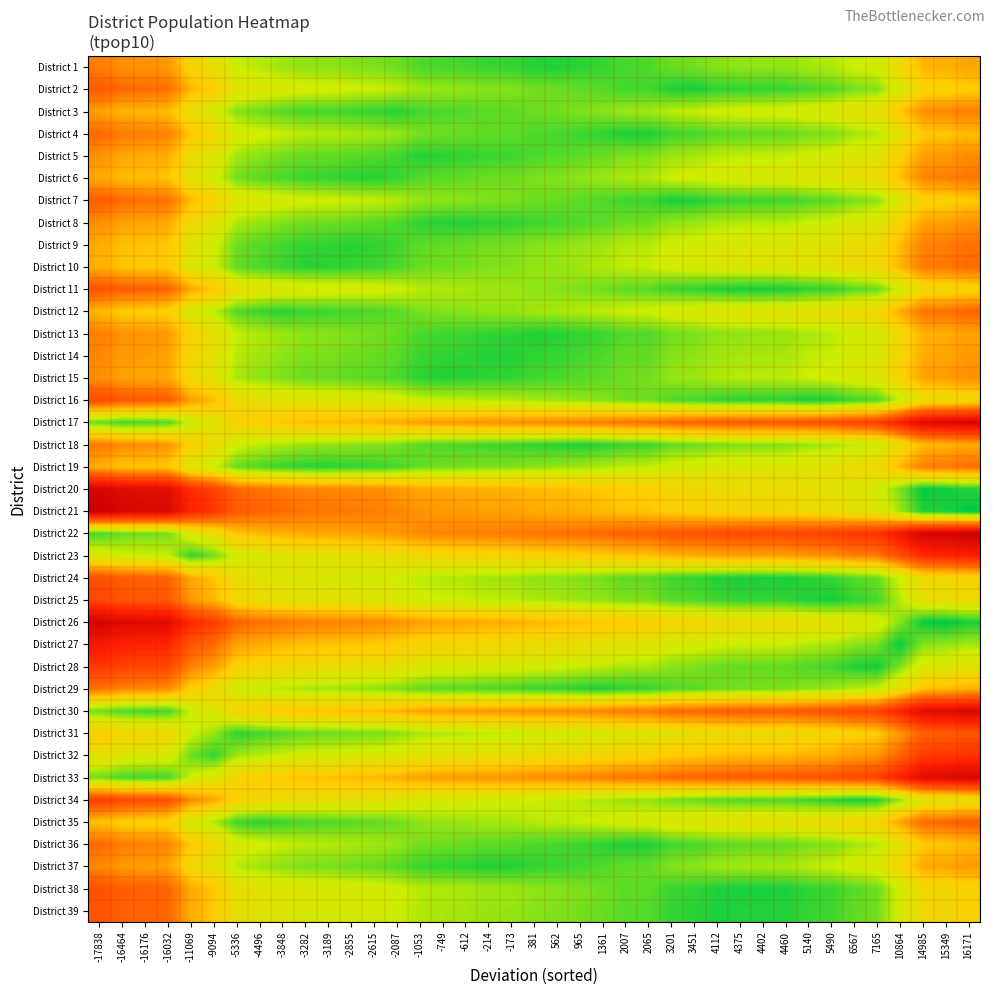

Reading right to left, list all the values displayed in this chart.

District 1: 16171=0.5	15349=0.5	14985=0.6	10864=0.7	7165=0.8	6567=0.8	5490=0.8	5140=0.8	4460=0.9	4402=0.9	4375=0.9	4112=0.9	3451=0.9	3201=0.9	2065=0.9	2007=0.9	1361=0.9	965=1.0	562=1.0	381=1.0	-173=0.9	-214=0.9	-612=0.9	-749=0.9	-1053=0.9	-2087=0.9	-2615=0.9	-2855=0.9	-3189=0.9	-3282=0.9	-3848=0.8	-4496=0.8	-5336=0.8	-9094=0.7	-11069=0.6	-16032=0.5	-16176=0.5	-16464=0.5	-17838=0.4
District 2: 16171=0.6	15349=0.6	14985=0.6	10864=0.8	7165=0.9	6567=0.9	5490=0.9	5140=0.9	4460=0.9	4402=0.9	4375=0.9	4112=1.0	3451=1.0	3201=1.0	2065=0.9	2007=0.9	1361=0.9	965=0.9	562=0.9	381=0.9	-173=0.9	-214=0.9	-612=0.9	-749=0.9	-1053=0.8	-2087=0.8	-2615=0.8	-2855=0.8	-3189=0.8	-3282=0.8	-3848=0.8	-4496=0.7	-5336=0.7	-9094=0.6	-11069=0.6	-16032=0.4	-16176=0.4	-16464=0.4	-17838=0.4
District 3: 16171=0.4	15349=0.5	14985=0.5	10864=0.6	7165=0.7	6567=0.7	5490=0.7	5140=0.8	4460=0.8	4402=0.8	4375=0.8	4112=0.8	3451=0.8	3201=0.8	2065=0.8	2007=0.8	1361=0.9	965=0.9	562=0.9	381=0.9	-173=0.9	-214=0.9	-612=0.9	-749=0.9	-1053=0.9	-2087=1.0	-2615=0.9	-2855=0.9	-3189=0.9	-3282=0.9	-3848=0.9	-4496=0.9	-5336=0.9	-9094=0.8	-11069=0.7	-16032=0.6	-16176=0.6	-16464=0.6	-17838=0.5
District 4: 16171=0.6	15349=0.6	14985=0.6	10864=0.7	7165=0.8	6567=0.8	5490=0.9	5140=0.9	4460=0.9	4402=0.9	4375=0.9	4112=0.9	3451=0.9	3201=0.9	2065=1.0	2007=1.0	1361=1.0	965=0.9	562=0.9	381=0.9	-173=0.9	-214=0.9	-612=0.9	-749=0.9	-1053=0.9	-2087=0.9	-2615=0.8	-2855=0.8	-3189=0.8	-3282=0.8	-3848=0.8	-4496=0.8	-5336=0.8	-9094=0.7	-11069=0.6	-16032=0.5	-16176=0.5	-16464=0.4	-17838=0.4
District 5: 16171=0.5	15349=0.5	14985=0.5	10864=0.6	7165=0.7	6567=0.7	5490=0.8	5140=0.8	4460=0.8	4402=0.8	4375=0.8	4112=0.8	3451=0.8	3201=0.8	2065=0.9	2007=0.9	1361=0.9	965=0.9	562=0.9	381=0.9	-173=0.9	-214=0.9	-612=1.0	-749=1.0	-1053=1.0	-2087=0.9	-2615=0.9	-2855=0.9	-3189=0.9	-3282=0.9	-3848=0.9	-4496=0.9	-5336=0.8	-9094=0.7	-11069=0.7	-16032=0.5	-16176=0.5	-16464=0.5	-17838=0.5
District 6: 16171=0.4	15349=0.5	14985=0.5	10864=0.6	7165=0.7	6567=0.7	5490=0.7	5140=0.7	4460=0.8	4402=0.8	4375=0.8	4112=0.8	3451=0.8	3201=0.8	2065=0.8	2007=0.8	1361=0.8	965=0.9	562=0.9	381=0.9	-173=0.9	-214=0.9	-612=0.9	-749=0.9	-1053=0.9	-2087=0.9	-2615=1.0	-2855=1.0	-3189=0.9	-3282=0.9	-3848=0.9	-4496=0.9	-5336=0.9	-9094=0.8	-11069=0.7	-16032=0.6	-16176=0.6	-16464=0.6	-17838=0.5
District 7: 16171=0.6	15349=0.6	14985=0.6	10864=0.8	7165=0.9	6567=0.9	5490=0.9	5140=0.9	4460=0.9	4402=0.9	4375=0.9	4112=0.9	3451=1.0	3201=1.0	2065=0.9	2007=0.9	1361=0.9	965=0.9	562=0.9	381=0.9	-173=0.9	-214=0.9	-612=0.9	-749=0.9	-1053=0.9	-2087=0.8	-2615=0.8	-2855=0.8	-3189=0.8	-3282=0.8	-3848=0.8	-4496=0.8	-5336=0.7	-9094=0.6	-11069=0.6	-16032=0.4	-16176=0.4	-16464=0.4	-17838=0.4
District 8: 16171=0.5	15349=0.5	14985=0.5	10864=0.6	7165=0.7	6567=0.8	5490=0.8	5140=0.8	4460=0.8	4402=0.8	4375=0.8	4112=0.8	3451=0.9	3201=0.9	2065=0.9	2007=0.9	1361=0.9	965=0.9	562=0.9	381=0.9	-173=1.0	-214=1.0	-612=1.0	-749=1.0	-1053=1.0	-2087=0.9	-2615=0.9	-2855=0.9	-3189=0.9	-3282=0.9	-3848=0.9	-4496=0.9	-5336=0.8	-9094=0.7	-11069=0.7	-16032=0.5	-16176=0.5	-16464=0.5	-17838=0.5
District 9: 16171=0.4	15349=0.4	14985=0.5	10864=0.6	7165=0.7	6567=0.7	5490=0.7	5140=0.7	4460=0.8	4402=0.8	4375=0.8	4112=0.8	3451=0.8	3201=0.8	2065=0.8	2007=0.8	1361=0.8	965=0.9	562=0.9	381=0.9	-173=0.9	-214=0.9	-612=0.9	-749=0.9	-1053=0.9	-2087=0.9	-2615=1.0	-2855=1.0	-3189=1.0	-3282=0.9	-3848=0.9	-4496=0.9	-5336=0.9	-9094=0.8	-11069=0.7	-16032=0.6	-16176=0.6	-16464=0.6	-17838=0.5
District 10: 16171=0.4	15349=0.4	14985=0.4	10864=0.6	7165=0.7	6567=0.7	5490=0.7	5140=0.7	4460=0.7	4402=0.7	4375=0.7	4112=0.8	3451=0.8	3201=0.8	2065=0.8	2007=0.8	1361=0.8	965=0.8	562=0.9	381=0.9	-173=0.9	-214=0.9	-612=0.9	-749=0.9	-1053=0.9	-2087=0.9	-2615=0.9	-2855=0.9	-3189=1.0	-3282=1.0	-3848=0.9	-4496=0.9	-5336=0.9	-9094=0.8	-11069=0.7	-16032=0.6	-16176=0.6	-16464=0.6	-17838=0.5
District 11: 16171=0.6	15349=0.7	14985=0.7	10864=0.8	7165=0.9	6567=0.9	5490=0.9	5140=1.0	4460=1.0	4402=1.0	4375=1.0	4112=1.0	3451=0.9	3201=0.9	2065=0.9	2007=0.9	1361=0.9	965=0.9	562=0.9	381=0.9	-173=0.8	-214=0.8	-612=0.8	-749=0.8	-1053=0.8	-2087=0.8	-2615=0.8	-2855=0.8	-3189=0.8	-3282=0.8	-3848=0.7	-4496=0.7	-5336=0.7	-9094=0.6	-11069=0.5	-16032=0.4	-16176=0.4	-16464=0.4	-17838=0.3
District 12: 16171=0.4	15349=0.4	14985=0.4	10864=0.5	7165=0.6	6567=0.7	5490=0.7	5140=0.7	4460=0.7	4402=0.7	4375=0.7	4112=0.7	3451=0.8	3201=0.8	2065=0.8	2007=0.8	1361=0.8	965=0.8	562=0.8	381=0.8	-173=0.9	-214=0.9	-612=0.9	-749=0.9	-1053=0.9	-2087=0.9	-2615=0.9	-2855=0.9	-3189=0.9	-3282=0.9	-3848=1.0	-4496=0.9	-5336=0.9	-9094=0.8	-11069=0.8	-16032=0.6	-16176=0.6	-16464=0.6	-17838=0.6
District 13: 16171=0.5	15349=0.5	14985=0.6	10864=0.7	7165=0.8	6567=0.8	5490=0.8	5140=0.8	4460=0.9	4402=0.9	4375=0.9	4112=0.9	3451=0.9	3201=0.9	2065=0.9	2007=0.9	1361=0.9	965=1.0	562=1.0	381=1.0	-173=1.0	-214=1.0	-612=0.9	-749=0.9	-1053=0.9	-2087=0.9	-2615=0.9	-2855=0.9	-3189=0.9	-3282=0.9	-3848=0.8	-4496=0.8	-5336=0.8	-9094=0.7	-11069=0.6	-16032=0.5	-16176=0.5	-16464=0.5	-17838=0.4
District 14: 16171=0.5	15349=0.5	14985=0.5	10864=0.7	7165=0.8	6567=0.8	5490=0.8	5140=0.8	4460=0.8	4402=0.8	4375=0.8	4112=0.8	3451=0.9	3201=0.9	2065=0.9	2007=0.9	1361=0.9	965=0.9	562=0.9	381=1.0	-173=1.0	-214=1.0	-612=1.0	-749=1.0	-1053=0.9	-2087=0.9	-2615=0.9	-2855=0.9	-3189=0.9	-3282=0.9	-3848=0.9	-4496=0.8	-5336=0.8	-9094=0.7	-11069=0.7	-16032=0.5	-16176=0.5	-16464=0.5	-17838=0.5
District 15: 16171=0.5	15349=0.5	14985=0.5	10864=0.6	7165=0.7	6567=0.8	5490=0.8	5140=0.8	4460=0.8	4402=0.8	4375=0.8	4112=0.8	3451=0.8	3201=0.9	2065=0.9	2007=0.9	1361=0.9	965=0.9	562=0.9	381=0.9	-173=0.9	-214=1.0	-612=1.0	-749=1.0	-1053=1.0	-2087=0.9	-2615=0.9	-2855=0.9	-3189=0.9	-3282=0.9	-3848=0.9	-4496=0.9	-5336=0.8	-9094=0.7	-11069=0.7	-16032=0.5	-16176=0.5	-16464=0.5	-17838=0.5
District 16: 16171=0.7	15349=0.7	14985=0.7	10864=0.8	7165=0.9	6567=0.9	5490=1.0	5140=1.0	4460=1.0	4402=1.0	4375=1.0	4112=0.9	3451=0.9	3201=0.9	2065=0.9	2007=0.9	1361=0.9	965=0.9	562=0.8	381=0.8	-173=0.8	-214=0.8	-612=0.8	-749=0.8	-1053=0.8	-2087=0.8	-2615=0.8	-2855=0.7	-3189=0.7	-3282=0.7	-3848=0.7	-4496=0.7	-5336=0.7	-9094=0.6	-11069=0.5	-16032=0.4	-16176=0.4	-16464=0.4	-17838=0.3
District 17: 16171=0.0	15349=0.1	14985=0.1	10864=0.2	7165=0.3	6567=0.3	5490=0.3	5140=0.3	4460=0.4	4402=0.4	4375=0.4	4112=0.4	3451=0.4	3201=0.4	2065=0.4	2007=0.4	1361=0.4	965=0.5	562=0.5	381=0.5	-173=0.5	-214=0.5	-612=0.5	-749=0.5	-1053=0.5	-2087=0.5	-2615=0.6	-2855=0.6	-3189=0.6	-3282=0.6	-3848=0.6	-4496=0.6	-5336=0.6	-9094=0.7	-11069=0.8	-16032=0.9	-16176=0.9	-16464=0.9	-17838=0.9
District 18: 16171=0.5	15349=0.6	14985=0.6	10864=0.7	7165=0.8	6567=0.8	5490=0.8	5140=0.8	4460=0.9	4402=0.9	4375=0.9	4112=0.9	3451=0.9	3201=0.9	2065=0.9	2007=0.9	1361=1.0	965=1.0	562=1.0	381=1.0	-173=0.9	-214=0.9	-612=0.9	-749=0.9	-1053=0.9	-2087=0.9	-2615=0.9	-2855=0.9	-3189=0.9	-3282=0.8	-3848=0.8	-4496=0.8	-5336=0.8	-9094=0.7	-11069=0.6	-16032=0.5	-16176=0.5	-16464=0.5	-17838=0.4
District 19: 16171=0.4	15349=0.4	14985=0.4	10864=0.6	7165=0.7	6567=0.7	5490=0.7	5140=0.7	4460=0.7	4402=0.7	4375=0.7	4112=0.8	3451=0.8	3201=0.8	2065=0.8	2007=0.8	1361=0.8	965=0.8	562=0.9	381=0.9	-173=0.9	-214=0.9	-612=0.9	-749=0.9	-1053=0.9	-2087=0.9	-2615=0.9	-2855=1.0	-3189=1.0	-3282=1.0	-3848=0.9	-4496=0.9	-5336=0.9	-9094=0.8	-11069=0.7	-16032=0.6	-16176=0.6	-16464=0.6	-17838=0.5
District 20: 16171=1.0	15349=1.0	14985=1.0	10864=0.9	7165=0.8	6567=0.8	5490=0.7	5140=0.7	4460=0.7	4402=0.7	4375=0.7	4112=0.7	3451=0.7	3201=0.7	2065=0.6	2007=0.6	1361=0.6	965=0.6	562=0.6	381=0.6	-173=0.6	-214=0.6	-612=0.5	-749=0.5	-1053=0.5	-2087=0.5	-2615=0.5	-2855=0.5	-3189=0.5	-3282=0.5	-3848=0.4	-4496=0.4	-5336=0.4	-9094=0.3	-11069=0.2	-16032=0.1	-16176=0.1	-16464=0.1	-17838=0.0
District 21: 16171=1.0	15349=1.0	14985=1.0	10864=0.8	7165=0.7	6567=0.7	5490=0.7	5140=0.7	4460=0.7	4402=0.7	4375=0.7	4112=0.6	3451=0.6	3201=0.6	2065=0.6	2007=0.6	1361=0.6	965=0.6	562=0.5	381=0.5	-173=0.5	-214=0.5	-612=0.5	-749=0.5	-1053=0.5	-2087=0.5	-2615=0.4	-2855=0.4	-3189=0.4	-3282=0.4	-3848=0.4	-4496=0.4	-5336=0.4	-9094=0.3	-11069=0.2	-16032=0.1	-16176=0.0	-16464=0.0	-17838=0.0
District 22: 16171=0.0	15349=0.0	14985=0.0	10864=0.1	7165=0.2	6567=0.3	5490=0.3	5140=0.3	4460=0.3	4402=0.3	4375=0.3	4112=0.3	3451=0.3	3201=0.4	2065=0.4	2007=0.4	1361=0.4	965=0.4	562=0.4	381=0.4	-173=0.4	-214=0.4	-612=0.5	-749=0.5	-1053=0.5	-2087=0.5	-2615=0.5	-2855=0.5	-3189=0.5	-3282=0.5	-3848=0.5	-4496=0.6	-5336=0.6	-9094=0.7	-11069=0.7	-16032=0.9	-16176=0.9	-16464=0.9	-17838=0.9
District 23: 16171=0.2	15349=0.2	14985=0.2	10864=0.3	7165=0.4	6567=0.5	5490=0.5	5140=0.5	4460=0.5	4402=0.5	4375=0.5	4112=0.5	3451=0.5	3201=0.5	2065=0.6	2007=0.6	1361=0.6	965=0.6	562=0.6	381=0.6	-173=0.6	-214=0.6	-612=0.7	-749=0.7	-1053=0.7	-2087=0.7	-2615=0.7	-2855=0.7	-3189=0.7	-3282=0.7	-3848=0.7	-4496=0.8	-5336=0.8	-9094=0.9	-11069=0.9	-16032=0.8	-16176=0.8	-16464=0.8	-17838=0.8
District 24: 16171=0.6	15349=0.7	14985=0.7	10864=0.8	7165=0.9	6567=0.9	5490=0.9	5140=1.0	4460=1.0	4402=1.0	4375=1.0	4112=1.0	3451=0.9	3201=0.9	2065=0.9	2007=0.9	1361=0.9	965=0.9	562=0.9	381=0.9	-173=0.8	-214=0.8	-612=0.8	-749=0.8	-1053=0.8	-2087=0.8	-2615=0.8	-2855=0.8	-3189=0.8	-3282=0.8	-3848=0.7	-4496=0.7	-5336=0.7	-9094=0.6	-11069=0.5	-16032=0.4	-16176=0.4	-16464=0.4	-17838=0.3
District 25: 16171=0.7	15349=0.7	14985=0.7	10864=0.8	7165=0.9	6567=0.9	5490=1.0	5140=1.0	4460=0.9	4402=0.9	4375=0.9	4112=0.9	3451=0.9	3201=0.9	2065=0.9	2007=0.9	1361=0.9	965=0.8	562=0.8	381=0.8	-173=0.8	-214=0.8	-612=0.8	-749=0.8	-1053=0.8	-2087=0.8	-2615=0.7	-2855=0.7	-3189=0.7	-3282=0.7	-3848=0.7	-4496=0.7	-5336=0.7	-9094=0.6	-11069=0.5	-16032=0.4	-16176=0.4	-16464=0.3	-17838=0.3
District 26: 16171=1.0	15349=1.0	14985=1.0	10864=0.9	7165=0.8	6567=0.7	5490=0.7	5140=0.7	4460=0.7	4402=0.7	4375=0.7	4112=0.7	3451=0.6	3201=0.6	2065=0.6	2007=0.6	1361=0.6	965=0.6	562=0.6	381=0.6	-173=0.5	-214=0.5	-612=0.5	-749=0.5	-1053=0.5	-2087=0.5	-2615=0.5	-2855=0.5	-3189=0.5	-3282=0.5	-3848=0.4	-4496=0.4	-5336=0.4	-9094=0.3	-11069=0.2	-16032=0.1	-16176=0.1	-16464=0.1	-17838=0.0
District 27: 16171=0.8	15349=0.9	14985=0.9	10864=1.0	7165=0.9	6567=0.9	5490=0.8	5140=0.8	4460=0.8	4402=0.8	4375=0.8	4112=0.8	3451=0.8	3201=0.8	2065=0.7	2007=0.7	1361=0.7	965=0.7	562=0.7	381=0.7	-173=0.7	-214=0.7	-612=0.7	-749=0.7	-1053=0.6	-2087=0.6	-2615=0.6	-2855=0.6	-3189=0.6	-3282=0.6	-3848=0.6	-4496=0.5	-5336=0.5	-9094=0.4	-11069=0.4	-16032=0.2	-16176=0.2	-16464=0.2	-17838=0.2
District 28: 16171=0.7	15349=0.7	14985=0.8	10864=0.9	7165=1.0	6567=1.0	5490=0.9	5140=0.9	4460=0.9	4402=0.9	4375=0.9	4112=0.9	3451=0.9	3201=0.9	2065=0.8	2007=0.8	1361=0.8	965=0.8	562=0.8	381=0.8	-173=0.8	-214=0.8	-612=0.8	-749=0.8	-1053=0.7	-2087=0.7	-2615=0.7	-2855=0.7	-3189=0.7	-3282=0.7	-3848=0.7	-4496=0.6	-5336=0.6	-9094=0.5	-11069=0.5	-16032=0.3	-16176=0.3	-16464=0.3	-17838=0.3
District 29: 16171=0.5	15349=0.6	14985=0.6	10864=0.7	7165=0.8	6567=0.8	5490=0.9	5140=0.9	4460=0.9	4402=0.9	4375=0.9	4112=0.9	3451=0.9	3201=0.9	2065=0.9	2007=1.0	1361=1.0	965=1.0	562=0.9	381=0.9	-173=0.9	-214=0.9	-612=0.9	-749=0.9	-1053=0.9	-2087=0.9	-2615=0.9	-2855=0.8	-3189=0.8	-3282=0.8	-3848=0.8	-4496=0.8	-5336=0.8	-9094=0.7	-11069=0.6	-16032=0.5	-16176=0.5	-16464=0.5	-17838=0.4
District 30: 16171=0.0	15349=0.1	14985=0.1	10864=0.2	7165=0.3	6567=0.3	5490=0.3	5140=0.4	4460=0.4	4402=0.4	4375=0.4	4112=0.4	3451=0.4	3201=0.4	2065=0.4	2007=0.4	1361=0.5	965=0.5	562=0.5	381=0.5	-173=0.5	-214=0.5	-612=0.5	-749=0.5	-1053=0.5	-2087=0.6	-2615=0.6	-2855=0.6	-3189=0.6	-3282=0.6	-3848=0.6	-4496=0.6	-5336=0.6	-9094=0.7	-11069=0.8	-16032=0.9	-16176=0.9	-16464=0.9	-17838=0.9
District 31: 16171=0.4	15349=0.4	14985=0.4	10864=0.5	7165=0.6	6567=0.6	5490=0.7	5140=0.7	4460=0.7	4402=0.7	4375=0.7	4112=0.7	3451=0.7	3201=0.7	2065=0.7	2007=0.7	1361=0.8	965=0.8	562=0.8	381=0.8	-173=0.8	-214=0.8	-612=0.8	-749=0.8	-1053=0.8	-2087=0.9	-2615=0.9	-2855=0.9	-3189=0.9	-3282=0.9	-3848=0.9	-4496=0.9	-5336=1.0	-9094=0.9	-11069=0.8	-16032=0.7	-16176=0.7	-16464=0.6	-17838=0.6
District 32: 16171=0.2	15349=0.3	14985=0.3	10864=0.4	7165=0.5	6567=0.5	5490=0.5	5140=0.6	4460=0.6	4402=0.6	4375=0.6	4112=0.6	3451=0.6	3201=0.6	2065=0.6	2007=0.6	1361=0.7	965=0.7	562=0.7	381=0.7	-173=0.7	-214=0.7	-612=0.7	-749=0.7	-1053=0.7	-2087=0.8	-2615=0.8	-2855=0.8	-3189=0.8	-3282=0.8	-3848=0.8	-4496=0.8	-5336=0.8	-9094=0.9	-11069=0.9	-16032=0.8	-16176=0.8	-16464=0.7	-17838=0.7
District 33: 16171=0.0	15349=0.1	14985=0.1	10864=0.2	7165=0.3	6567=0.3	5490=0.3	5140=0.3	4460=0.4	4402=0.4	4375=0.4	4112=0.4	3451=0.4	3201=0.4	2065=0.4	2007=0.4	1361=0.5	965=0.5	562=0.5	381=0.5	-173=0.5	-214=0.5	-612=0.5	-749=0.5	-1053=0.5	-2087=0.5	-2615=0.6	-2855=0.6	-3189=0.6	-3282=0.6	-3848=0.6	-4496=0.6	-5336=0.6	-9094=0.7	-11069=0.8	-16032=0.9	-16176=0.9	-16464=0.9	-17838=0.9
District 34: 16171=0.7	15349=0.7	14985=0.7	10864=0.9	7165=1.0	6567=1.0	5490=0.9	5140=0.9	4460=0.9	4402=0.9	4375=0.9	4112=0.9	3451=0.9	3201=0.9	2065=0.9	2007=0.8	1361=0.8	965=0.8	562=0.8	381=0.8	-173=0.8	-214=0.8	-612=0.8	-749=0.8	-1053=0.8	-2087=0.7	-2615=0.7	-2855=0.7	-3189=0.7	-3282=0.7	-3848=0.7	-4496=0.7	-5336=0.6	-9094=0.5	-11069=0.5	-16032=0.3	-16176=0.3	-16464=0.3	-17838=0.3
District 35: 16171=0.4	15349=0.4	14985=0.4	10864=0.5	7165=0.6	6567=0.6	5490=0.7	5140=0.7	4460=0.7	4402=0.7	4375=0.7	4112=0.7	3451=0.7	3201=0.7	2065=0.8	2007=0.8	1361=0.8	965=0.8	562=0.8	381=0.8	-173=0.8	-214=0.8	-612=0.8	-749=0.9	-1053=0.9	-2087=0.9	-2615=0.9	-2855=0.9	-3189=0.9	-3282=0.9	-3848=0.9	-4496=1.0	-5336=0.9	-9094=0.8	-11069=0.8	-16032=0.6	-16176=0.6	-16464=0.6	-17838=0.6
District 36: 16171=0.6	15349=0.6	14985=0.6	10864=0.7	7165=0.8	6567=0.8	5490=0.9	5140=0.9	4460=0.9	4402=0.9	4375=0.9	4112=0.9	3451=0.9	3201=0.9	2065=1.0	2007=1.0	1361=1.0	965=0.9	562=0.9	381=0.9	-173=0.9	-214=0.9	-612=0.9	-749=0.9	-1053=0.9	-2087=0.9	-2615=0.8	-2855=0.8	-3189=0.8	-3282=0.8	-3848=0.8	-4496=0.8	-5336=0.8	-9094=0.7	-11069=0.6	-16032=0.5	-16176=0.5	-16464=0.4	-17838=0.4
District 37: 16171=0.5	15349=0.5	14985=0.5	10864=0.7	7165=0.8	6567=0.8	5490=0.8	5140=0.8	4460=0.8	4402=0.8	4375=0.8	4112=0.8	3451=0.9	3201=0.9	2065=0.9	2007=0.9	1361=0.9	965=0.9	562=0.9	381=0.9	-173=1.0	-214=1.0	-612=1.0	-749=1.0	-1053=0.9	-2087=0.9	-2615=0.9	-2855=0.9	-3189=0.9	-3282=0.9	-3848=0.9	-4496=0.8	-5336=0.8	-9094=0.7	-11069=0.7	-16032=0.5	-16176=0.5	-16464=0.5	-17838=0.5
District 38: 16171=0.6	15349=0.7	14985=0.7	10864=0.8	7165=0.9	6567=0.9	5490=0.9	5140=1.0	4460=1.0	4402=1.0	4375=1.0	4112=1.0	3451=0.9	3201=0.9	2065=0.9	2007=0.9	1361=0.9	965=0.9	562=0.9	381=0.9	-173=0.8	-214=0.8	-612=0.8	-749=0.8	-1053=0.8	-2087=0.8	-2615=0.8	-2855=0.8	-3189=0.8	-3282=0.8	-3848=0.7	-4496=0.7	-5336=0.7	-9094=0.6	-11069=0.5	-16032=0.4	-16176=0.4	-16464=0.4	-17838=0.3
District 39: 16171=0.6	15349=0.7	14985=0.7	10864=0.8	7165=0.9	6567=0.9	5490=0.9	5140=0.9	4460=1.0	4402=1.0	4375=1.0	4112=1.0	3451=1.0	3201=0.9	2065=0.9	2007=0.9	1361=0.9	965=0.9	562=0.9	381=0.9	-173=0.9	-214=0.9	-612=0.8	-749=0.8	-1053=0.8	-2087=0.8	-2615=0.8	-2855=0.8	-3189=0.8	-3282=0.8	-3848=0.7	-4496=0.7	-5336=0.7	-9094=0.6	-11069=0.5	-16032=0.4	-16176=0.4	-16464=0.4	-17838=0.3